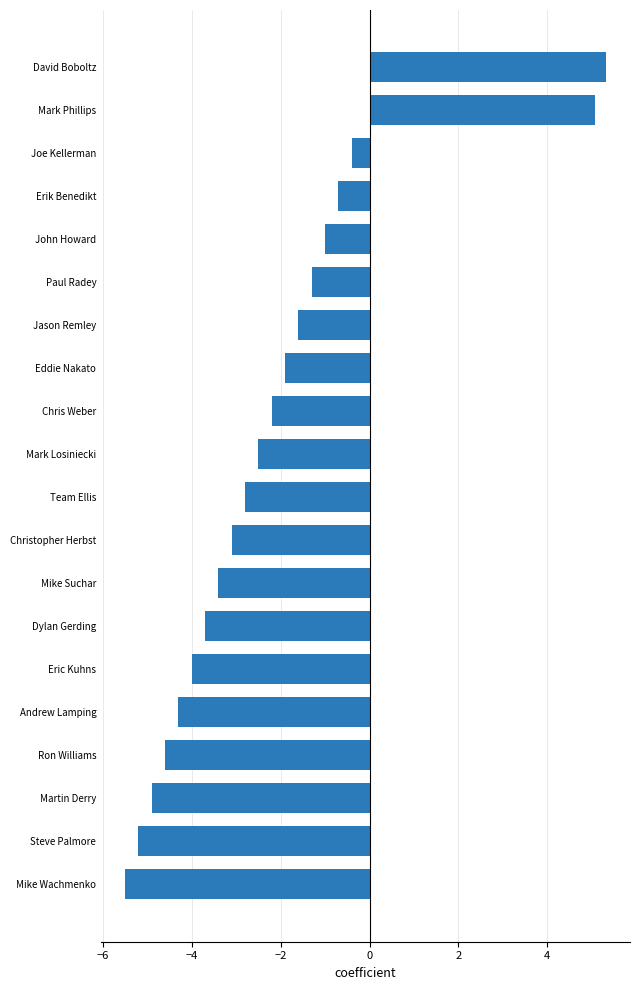

What is the sum of all values?

-42.7